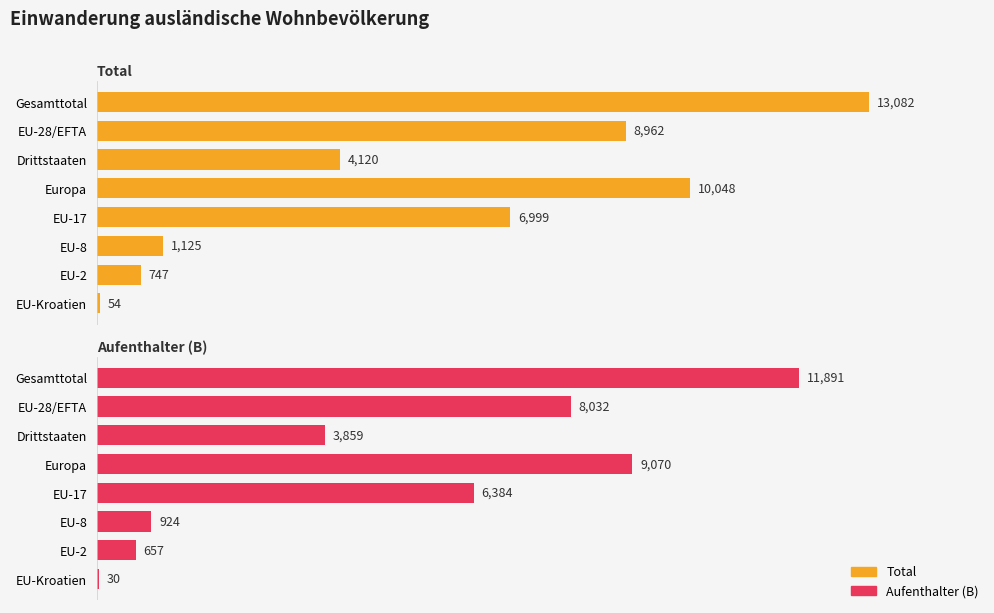

Is it true that Total equals 1138 at EU-2?

False